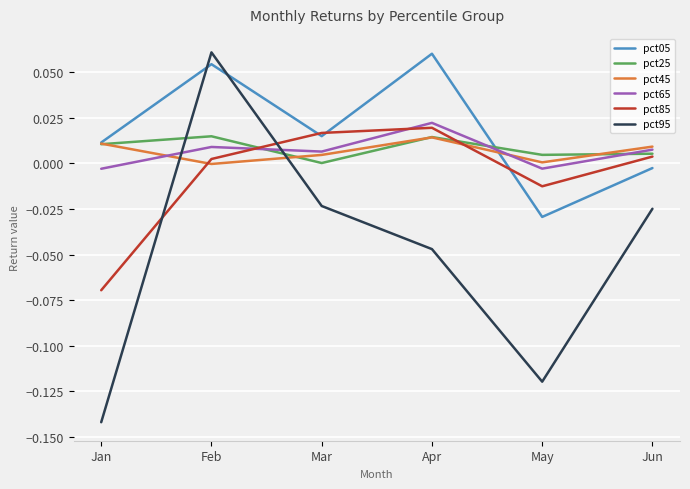

At how many categories does at least one series exceed 0?

6